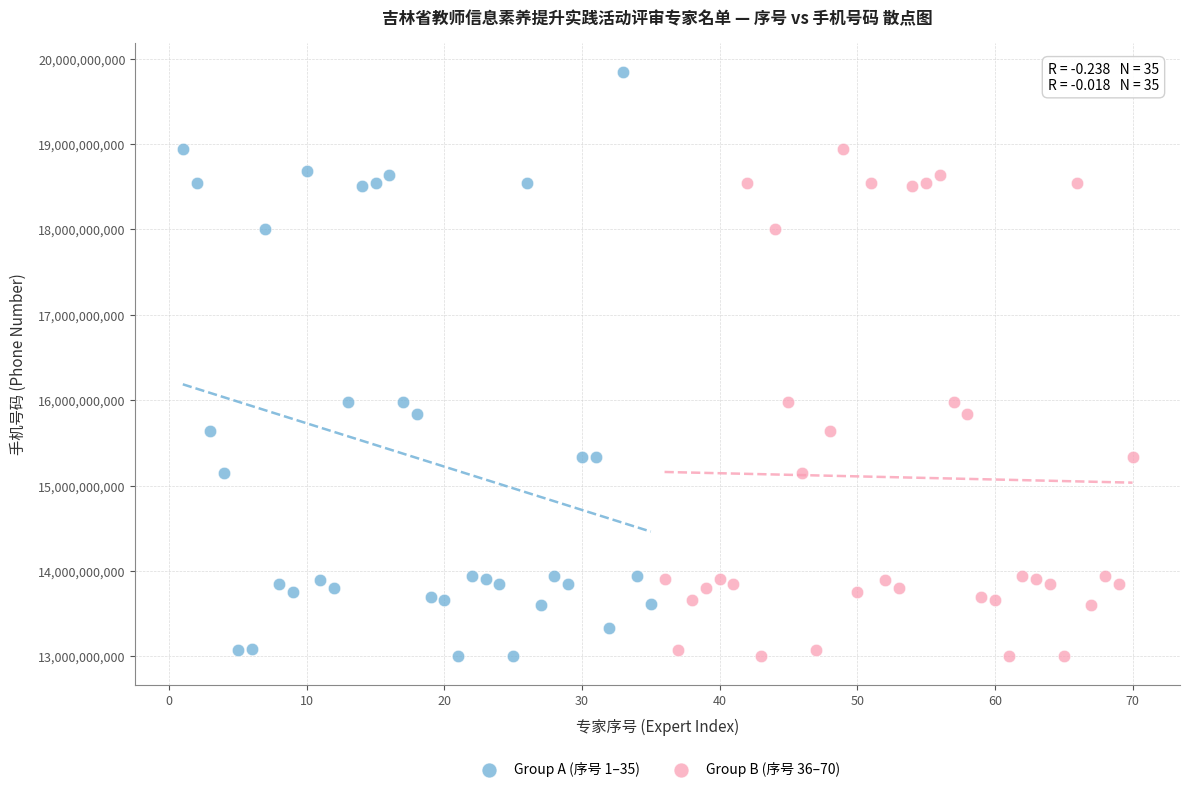

Which series reaches the maximum Y coordinate?

Group A (序号 1–35)